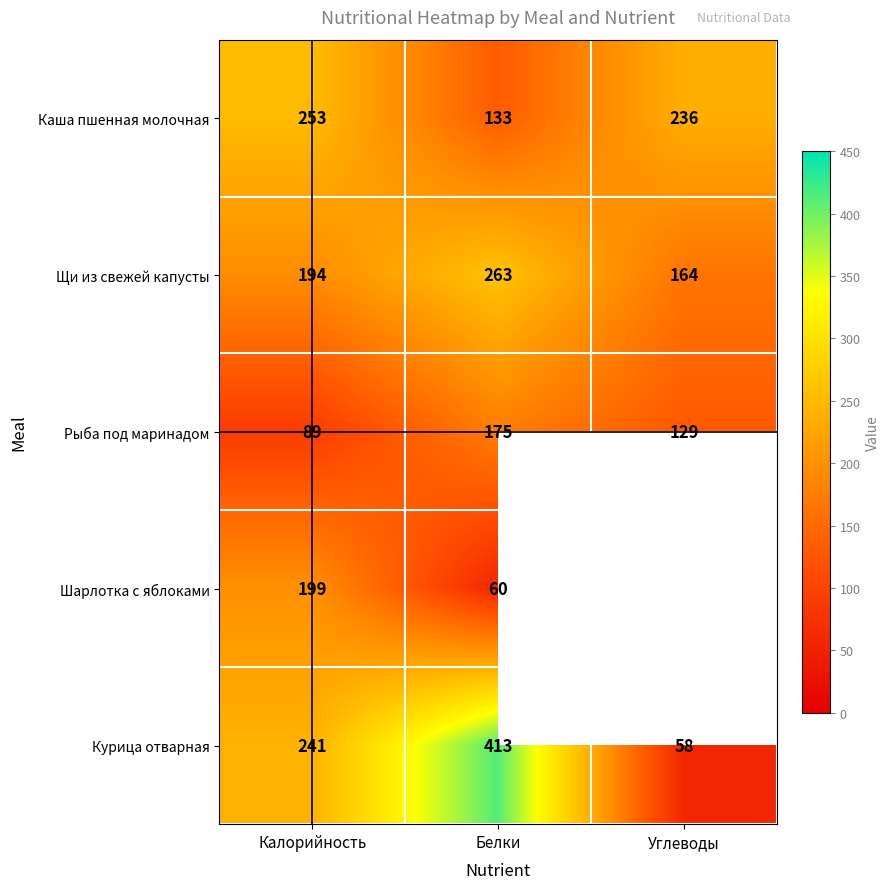

What is the minimum value shown in the chart?

58.0